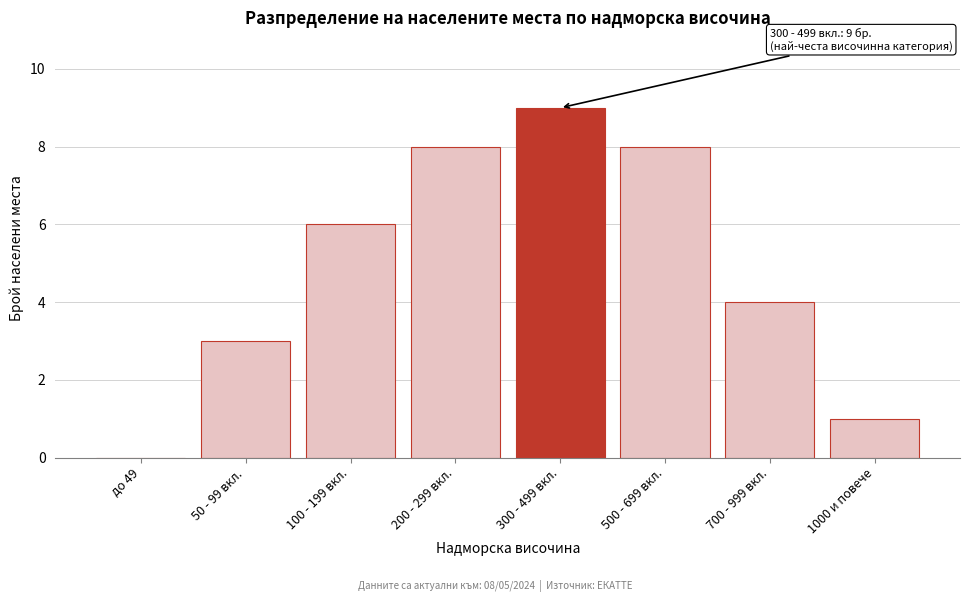

Reading right to left, what are all the values shown in this chart?

1000 и повече=1	700 - 999 вкл.=4	500 - 699 вкл.=8	300 - 499 вкл.=9	200 - 299 вкл.=8	100 - 199 вкл.=6	50 - 99 вкл.=3	до 49=0